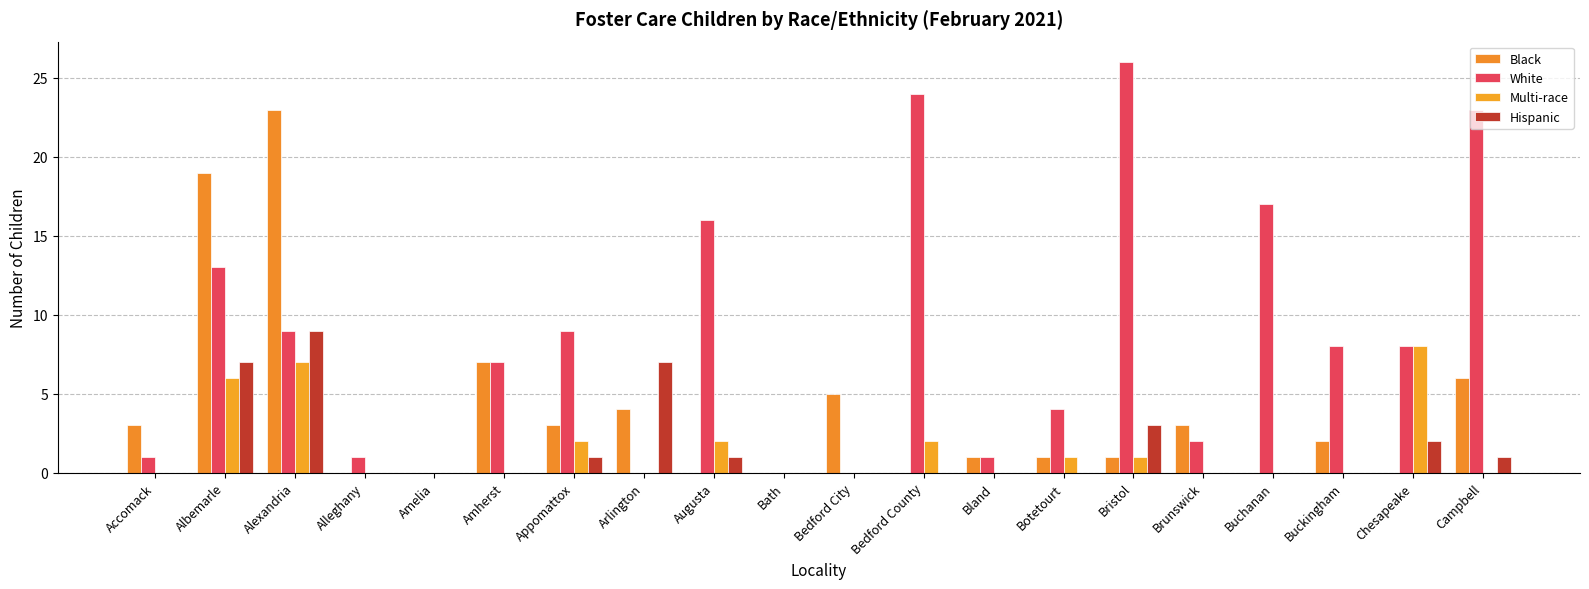

What is the total value across all series at Campbell?

30